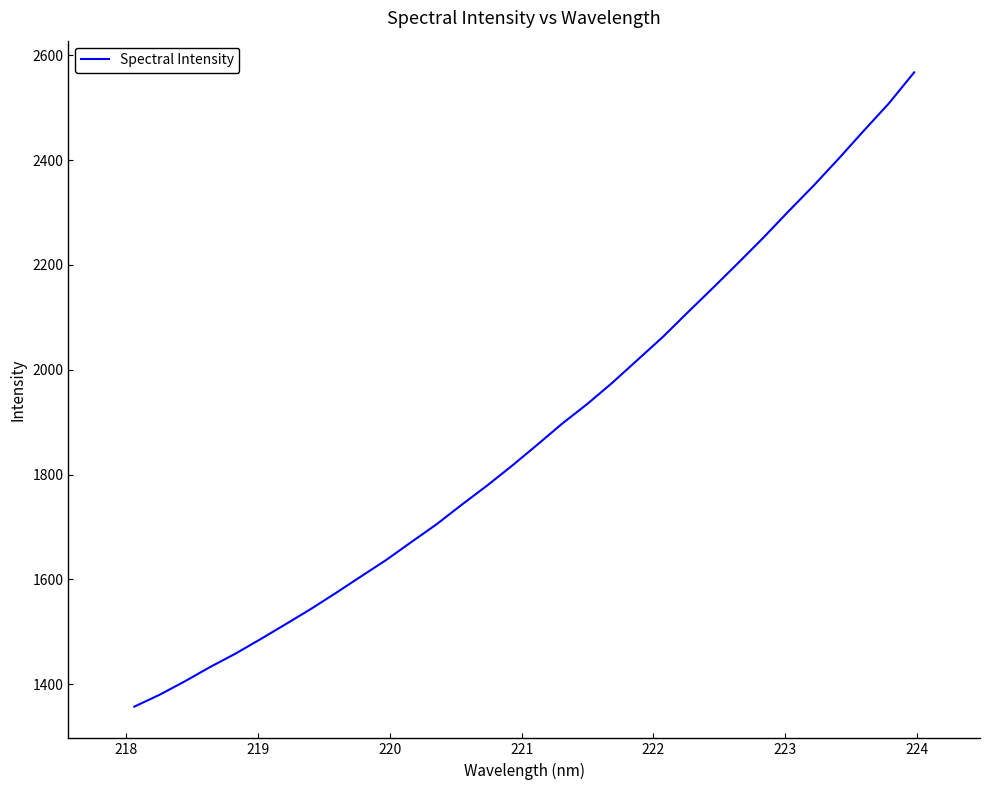

What is the difference between the maximum and minimum values?

1210.6